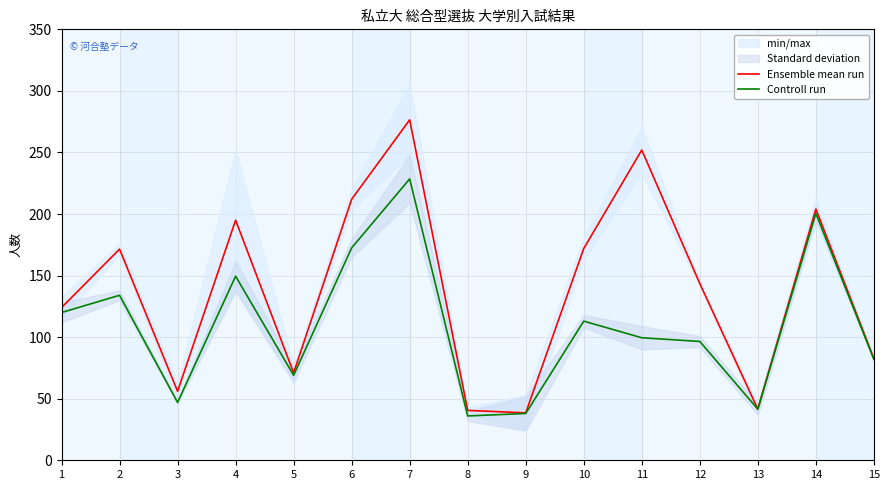

Between 13 and 15, which series saw the biggest shift?

Ensemble mean run